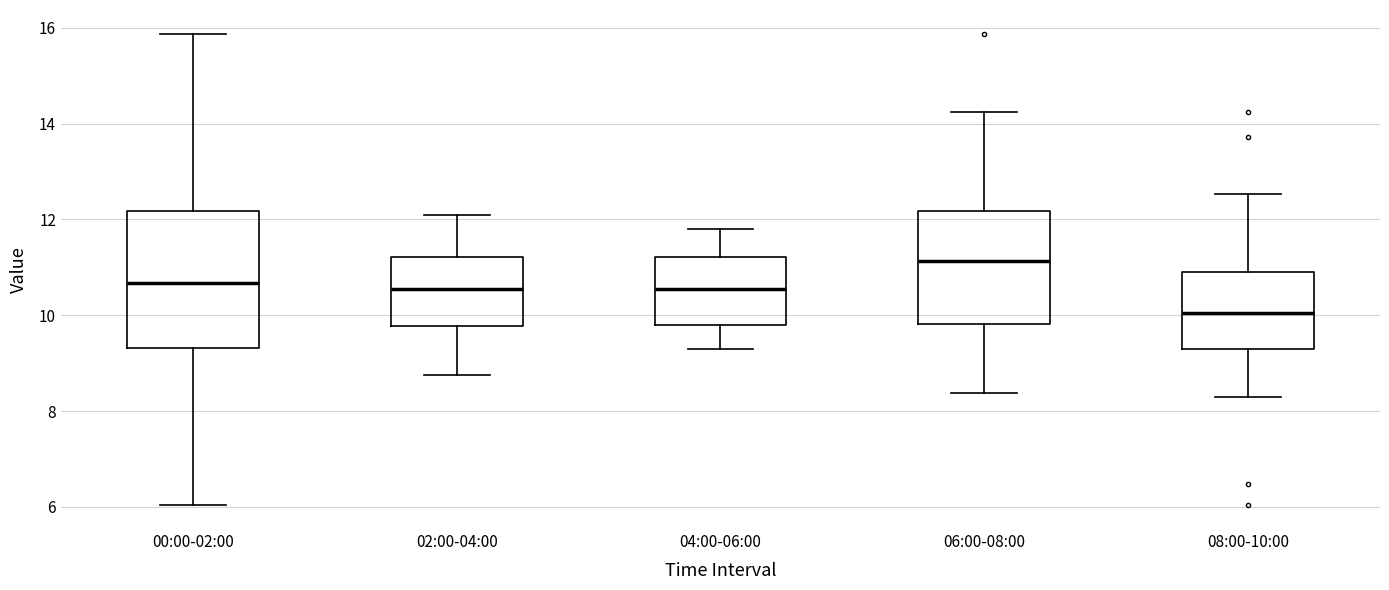

Where is the lower edge of the box for 06:00-08:00 on the y-axis? The values are not printed on the chart, so give them approximately, as read against the axis.

9.8